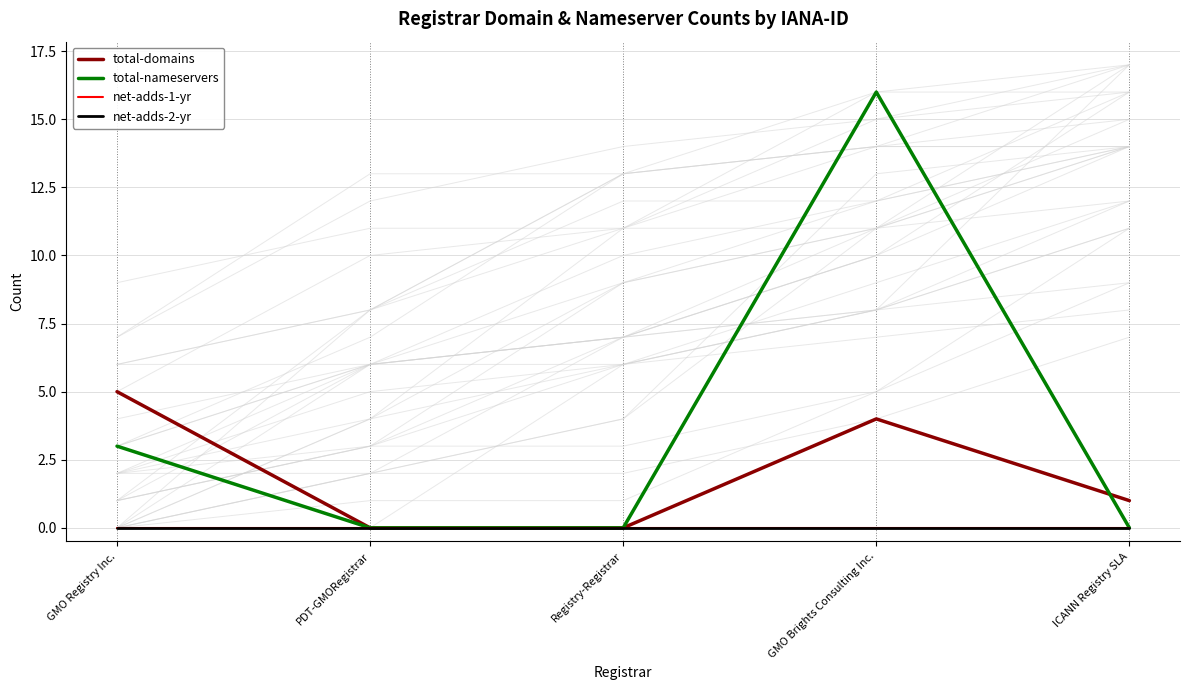

The value of total-nameservers at Registry-Registrar is -10. True or false?

False